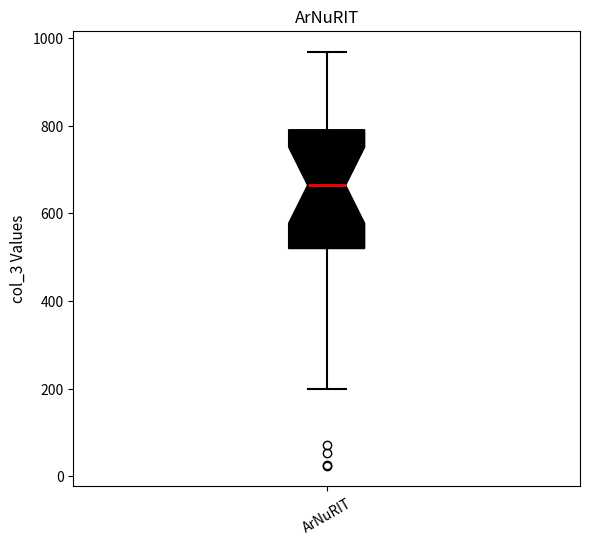

Where does the lower whisker of the box for ArNuRIT end on the y-axis? The values are not printed on the chart, so give them approximately, as read against the axis.

200